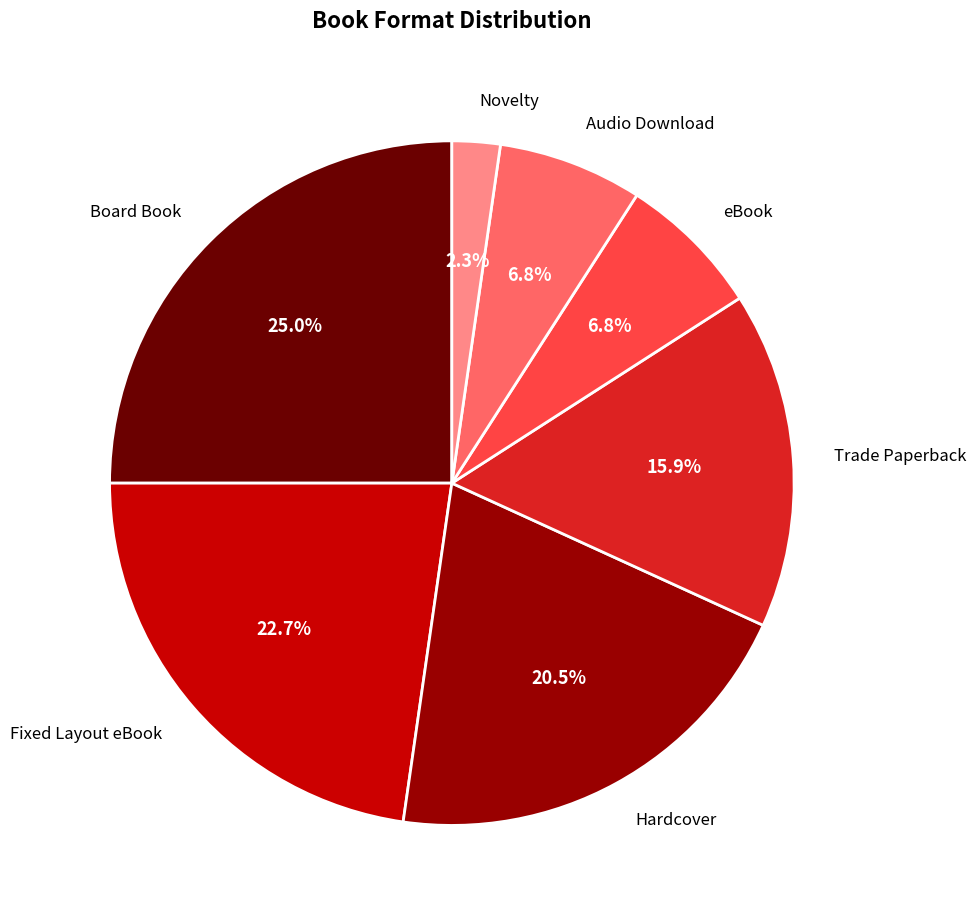

Is the sum of Novelty and Board Book greater than half?

No